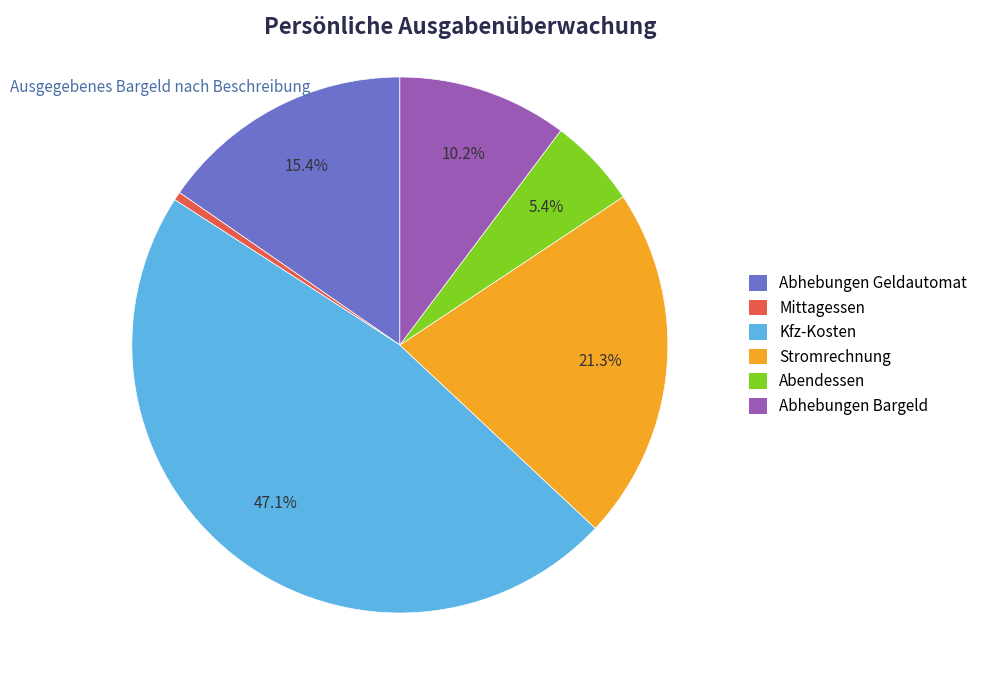

How many segments does this pie chart have?

6